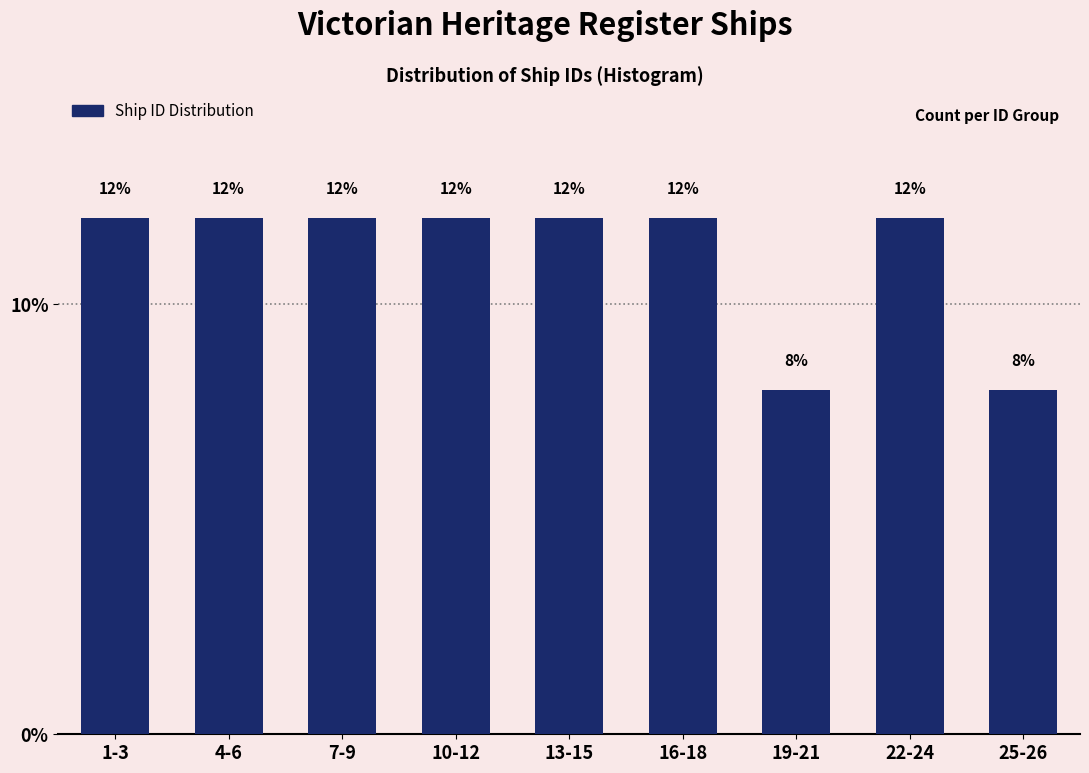

Reading left to right, extract all data points from this chart.

1-3=12	4-6=12	7-9=12	10-12=12	13-15=12	16-18=12	19-21=8	22-24=12	25-26=8